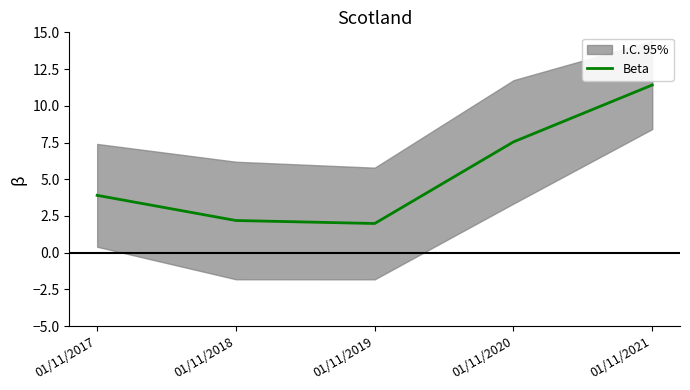

Is it true that the value at 01/11/2019 is 2.0?

True